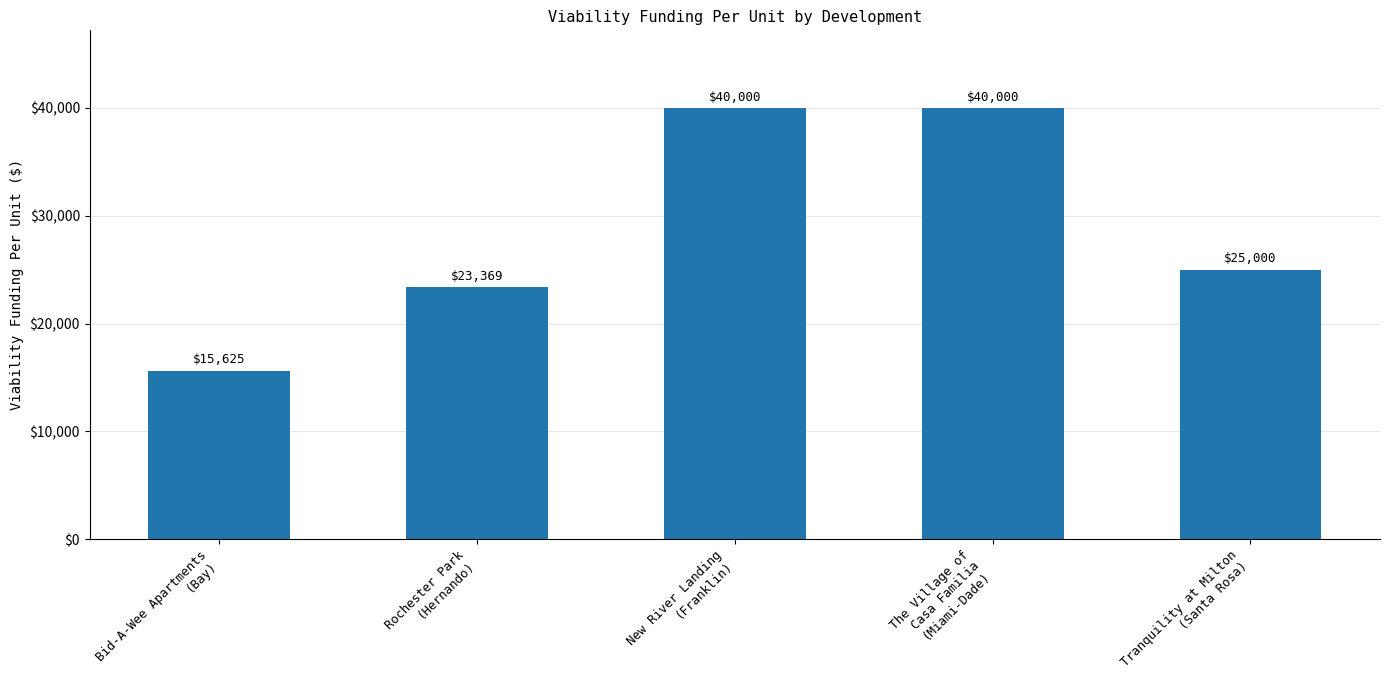

At which label is the value closest to 27812?

Tranquility at Milton
(Santa Rosa)